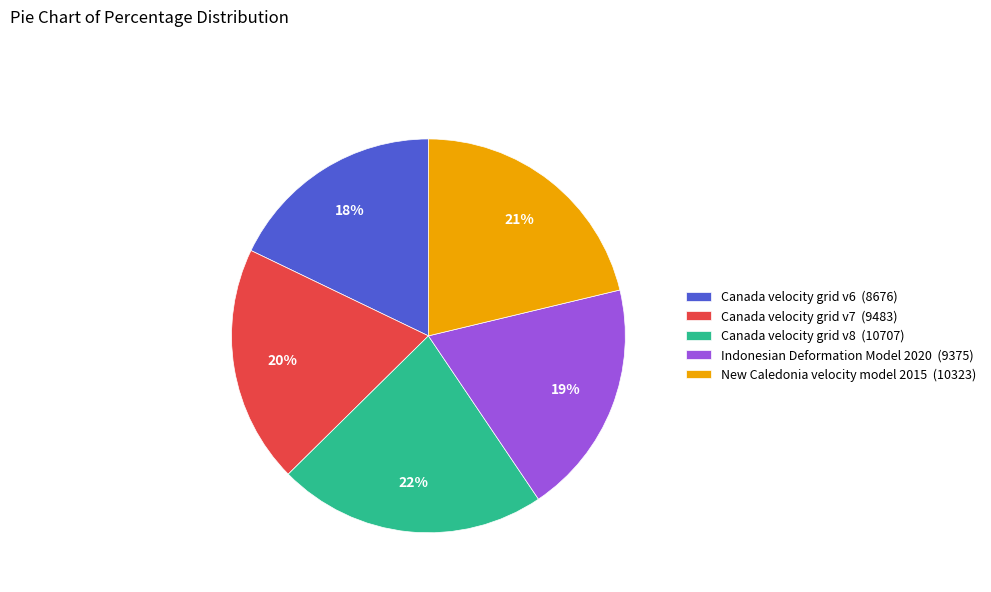

What percentage is the Canada velocity grid v6 (8676) slice, to the nearest percent?

18%